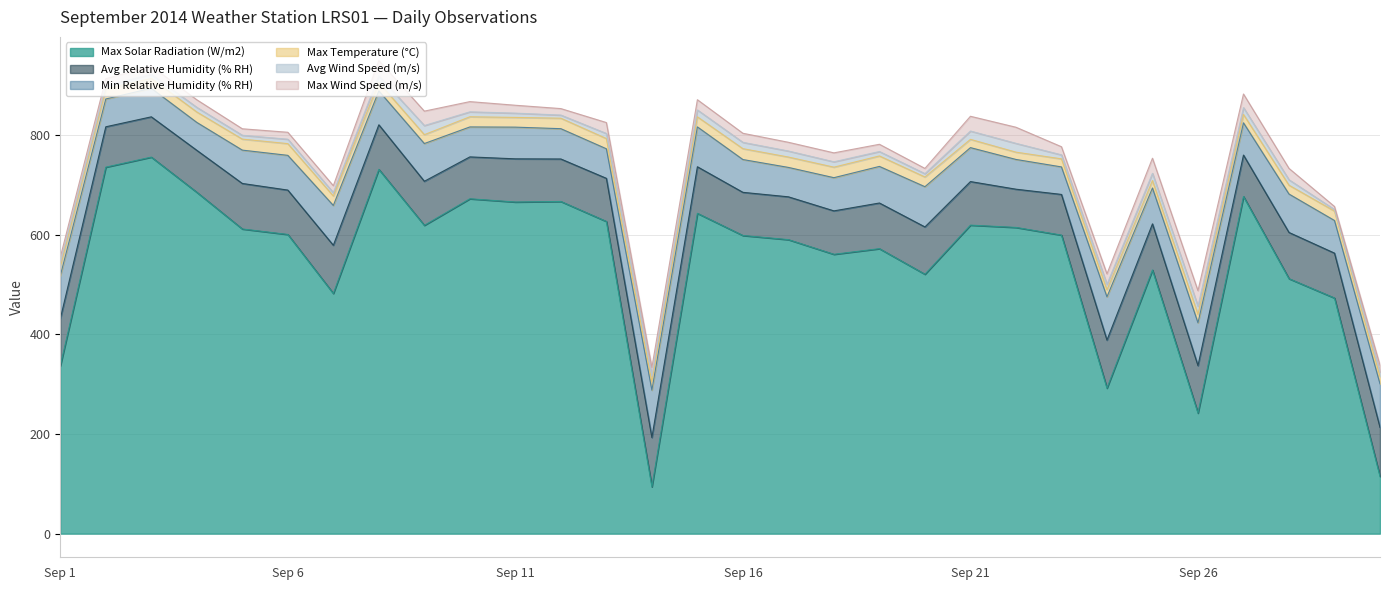

At Sep 5, list the series in order from largest to smallest.

Max Solar Radiation (W/m2), Avg Relative Humidity (% RH), Min Relative Humidity (% RH), Max Temperature (°C), Max Wind Speed (m/s), Avg Wind Speed (m/s)